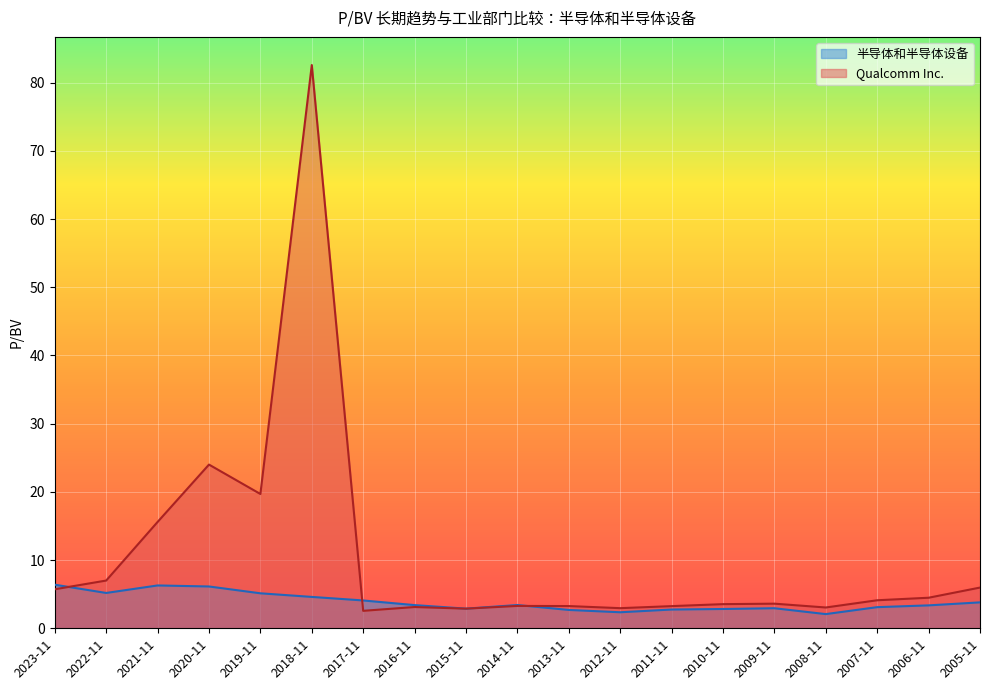

True or false: Qualcomm Inc. and 半导体和半导体设备 cross at least once.

True